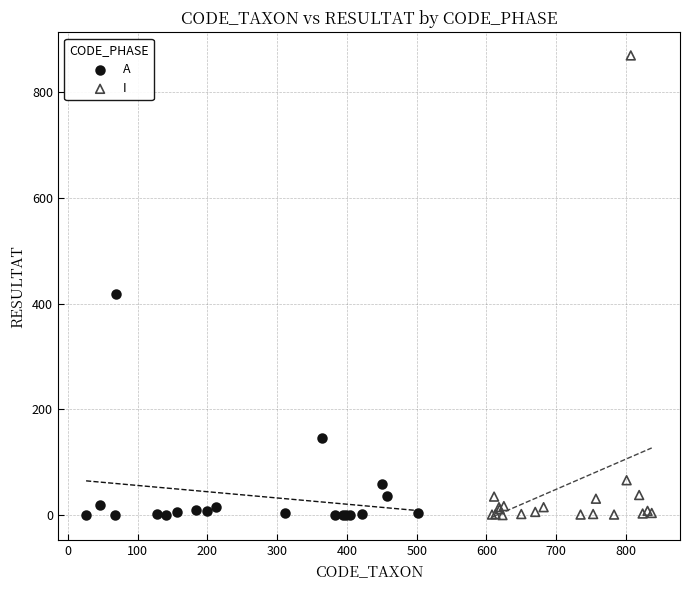

Which series reaches the maximum Y coordinate?

I